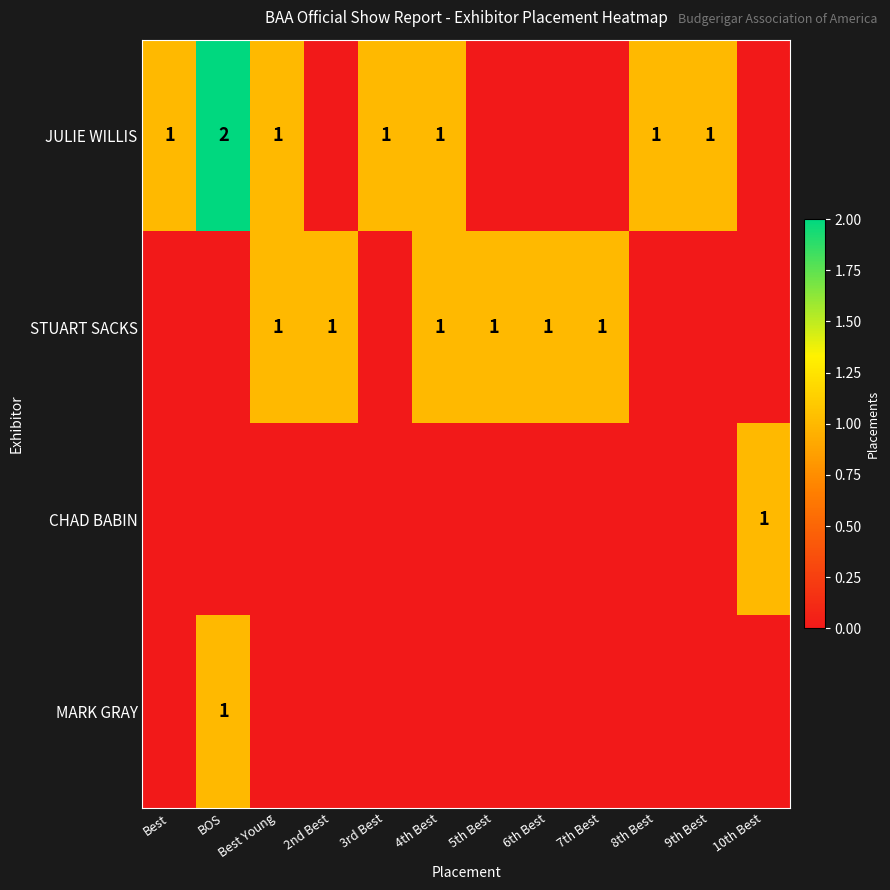

True or false: JULIE WILLIS has a value of 1 at Best Young.

True